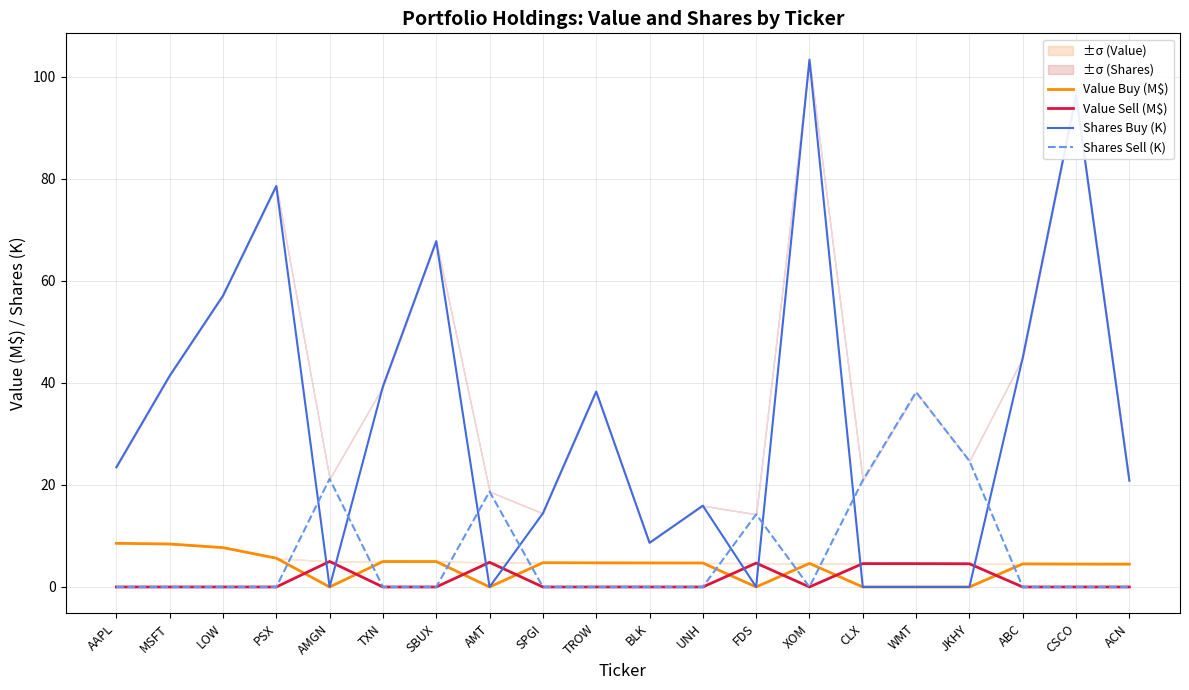

What are all the series names shown in the legend?

Value Buy (M$), Value Sell (M$), Shares Buy (K), Shares Sell (K)